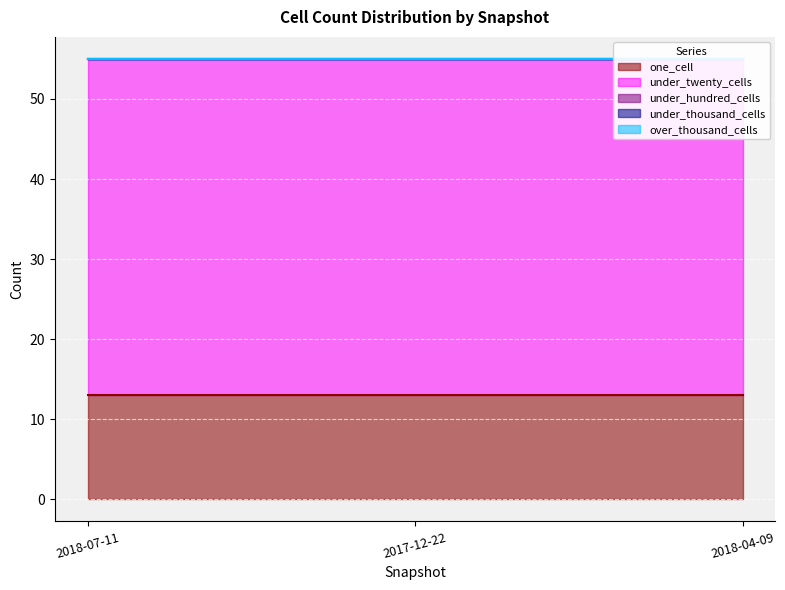

What is the maximum value shown in the chart?

42